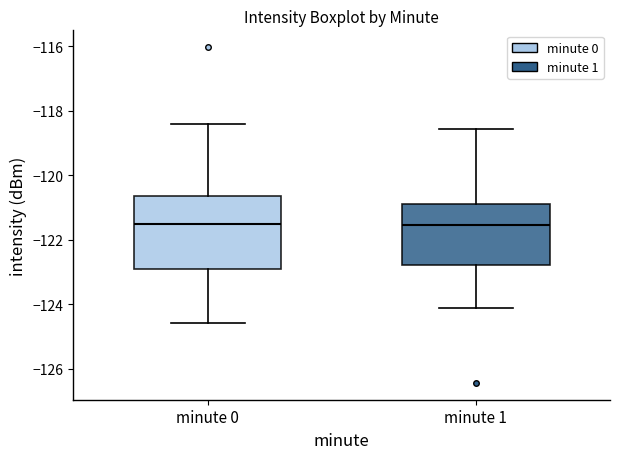

Reading left to right, read every box against the y-axis: the position of its median line, the range the box covers, and the ends of its whiskers. The values are not printed on the chart, so give them approximately, as read against the axis.

minute 0: median -121.6, box -123.0 to -120.6, whiskers -124.6 to -118.4
minute 1: median -121.6, box -122.8 to -121.0, whiskers -124.2 to -118.6